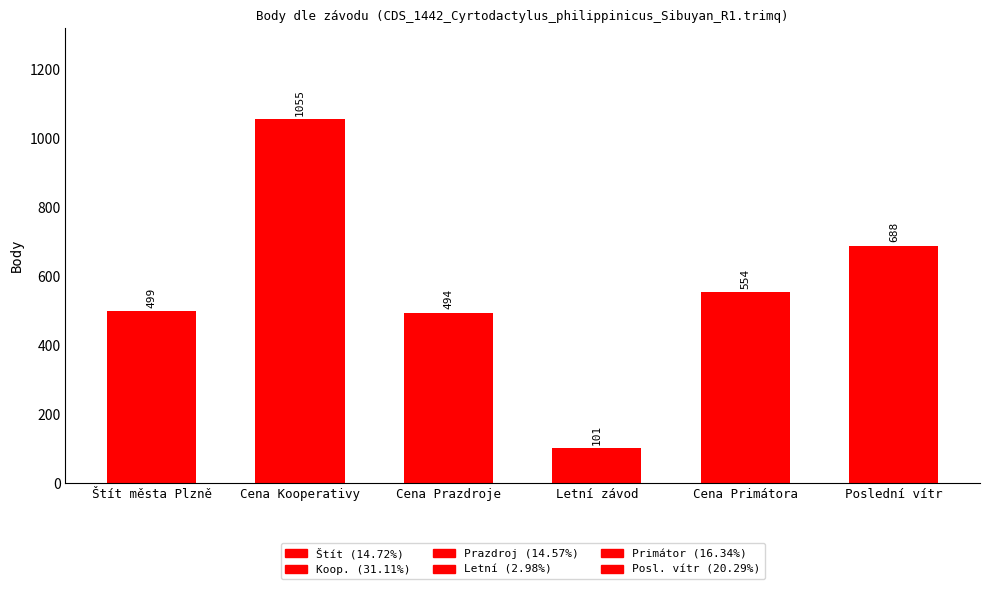

What is the value of the 5th bar from the left?

554